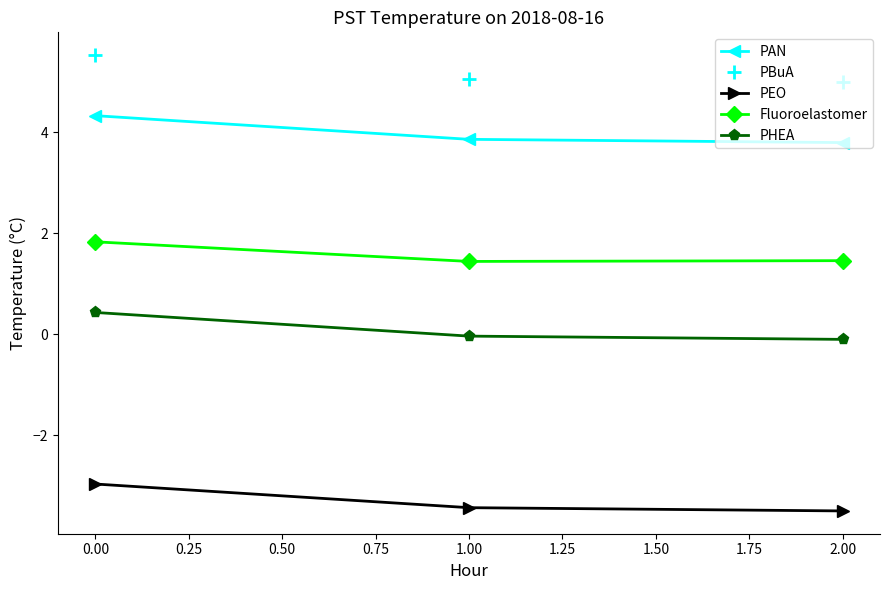

Where does the PHEA series first go above 0?

0.00